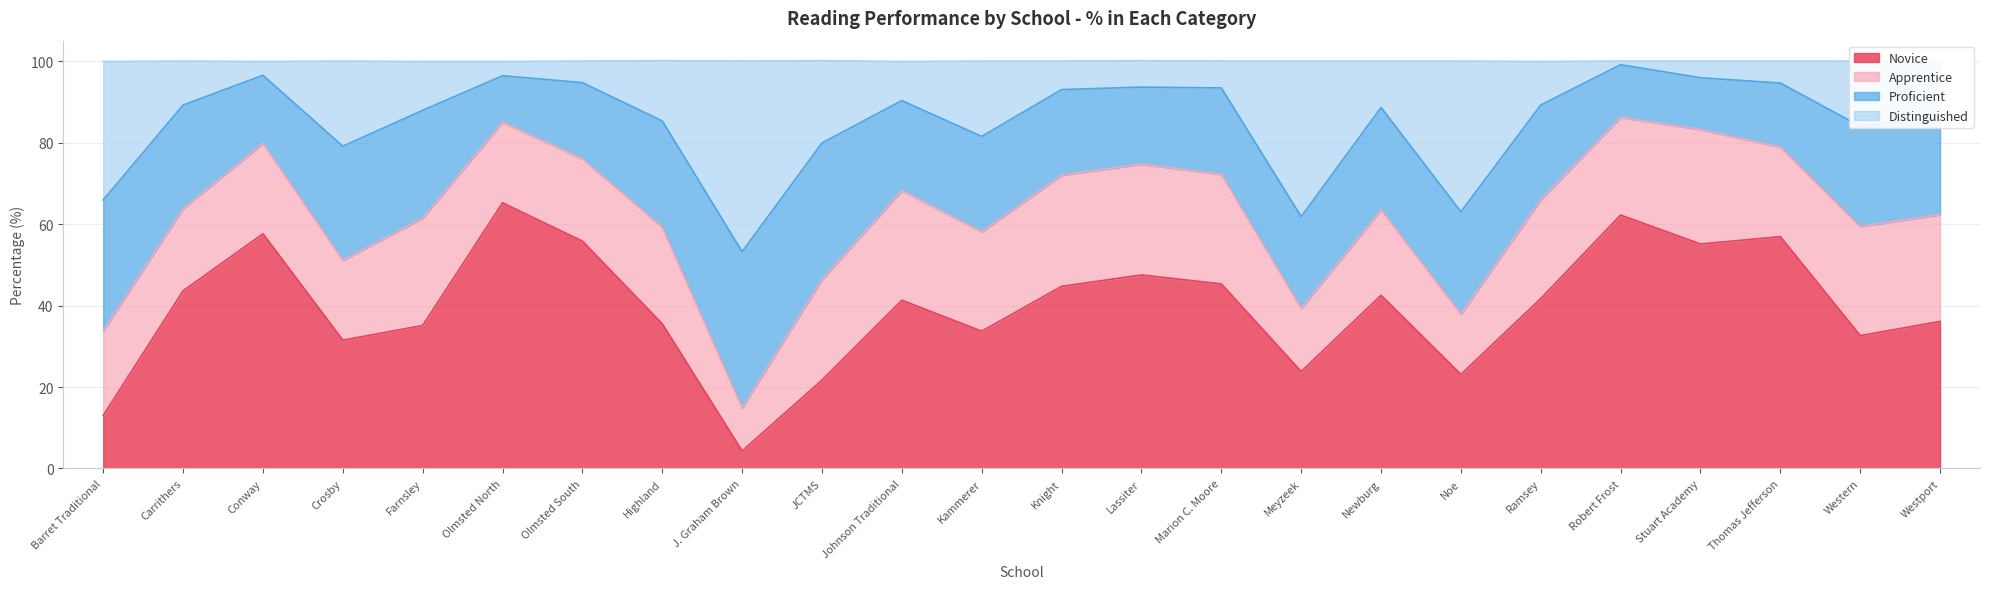

Which series changed the most between Olmsted South and Westport?

Novice